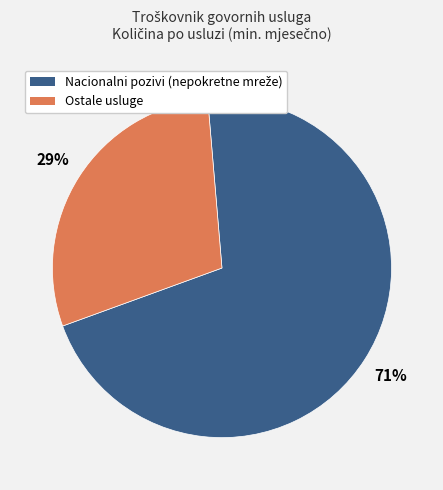

Does any single category account for the majority?

Yes